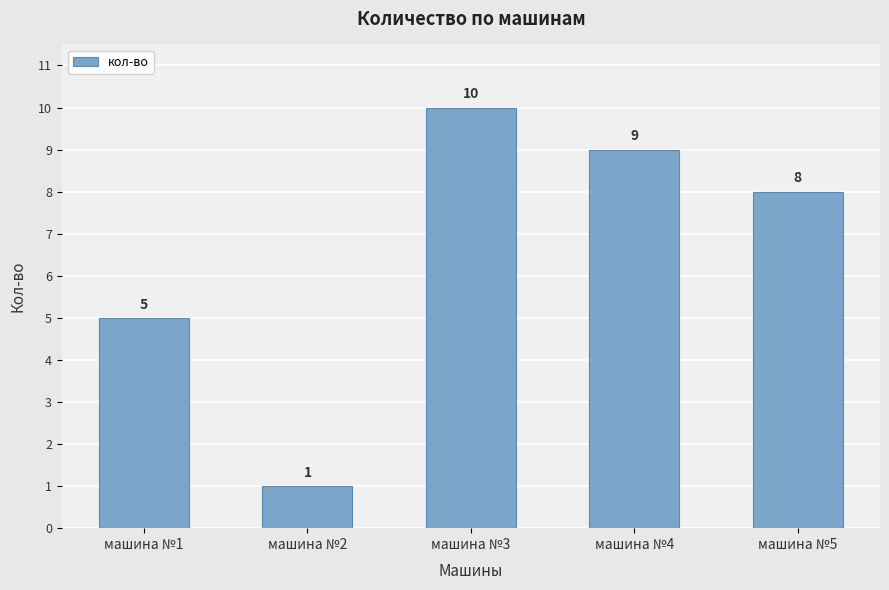

What is the greatest value displayed?

10